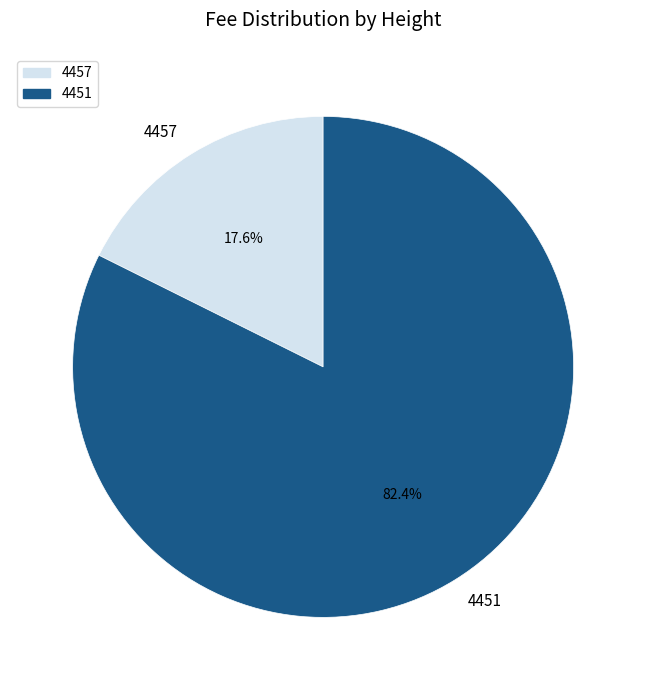

What percentage is NOT represented by 4451?

17.6%